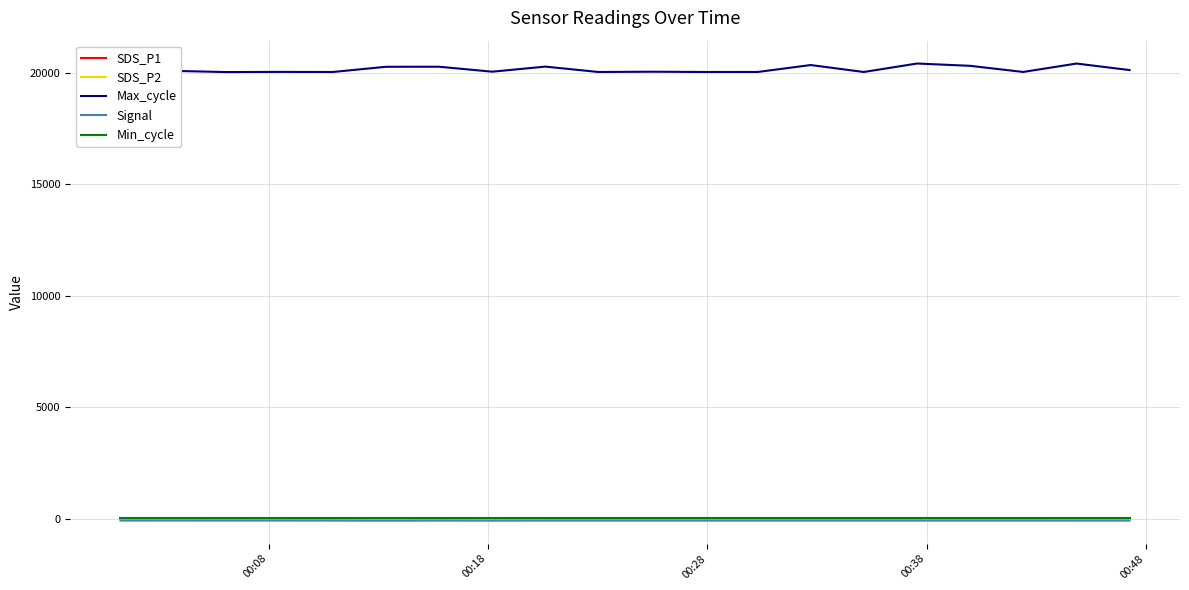

Which series has the largest range (max minus min)?

Max_cycle